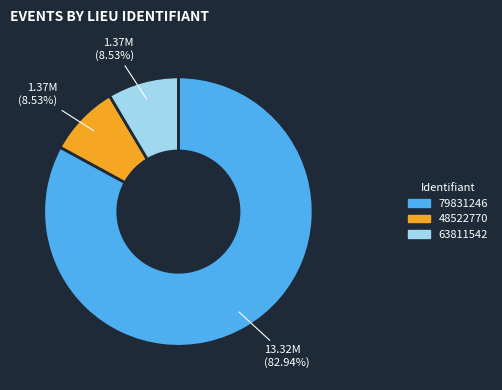

Do 48522770 and 79831246 together represent more than half of the pie?

Yes